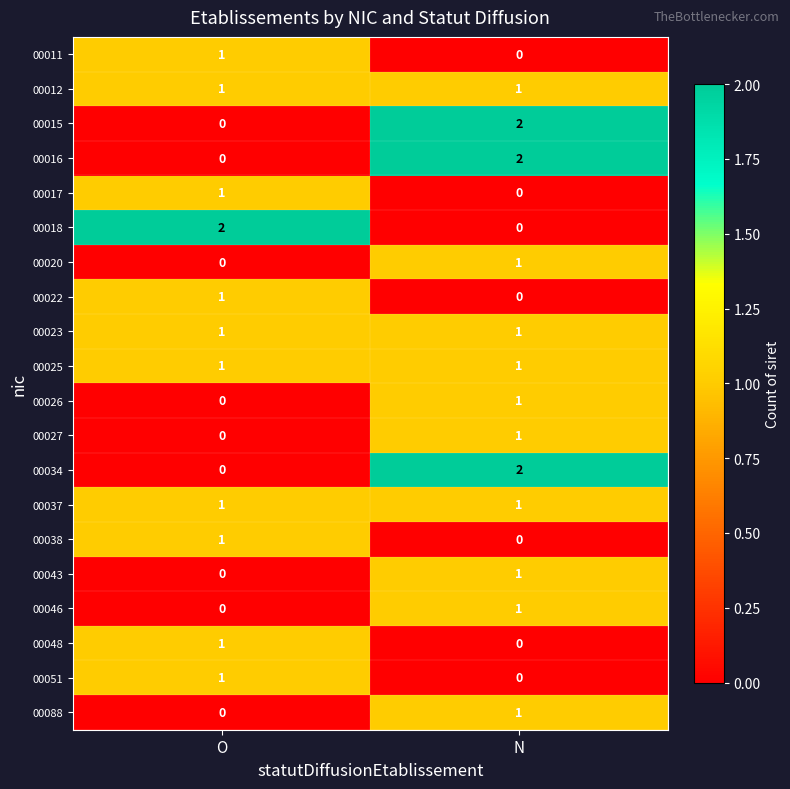

At which label does 00027 reach its minimum?

O